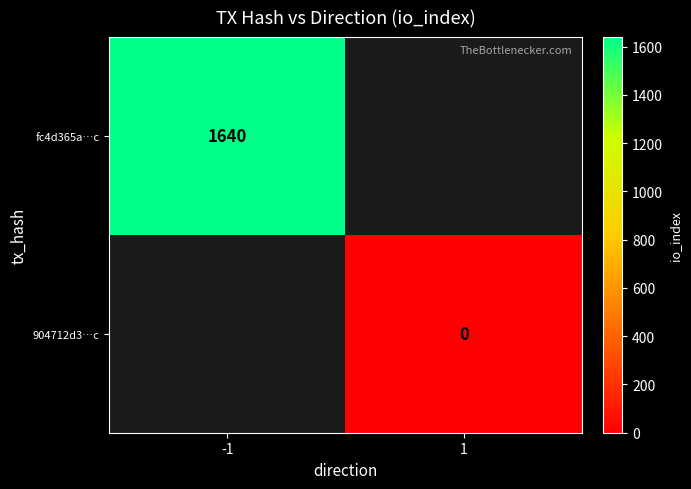

Is it true that fc4d365a…c equals 1640 at -1?

True